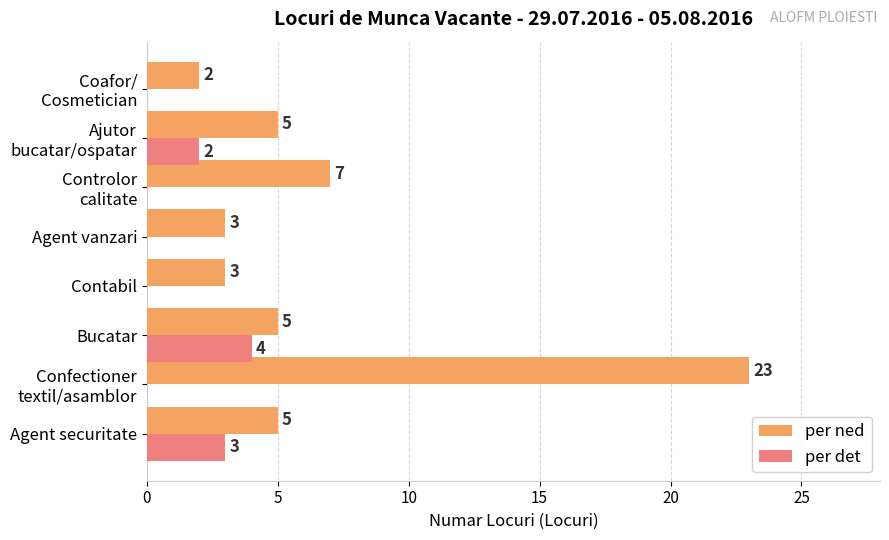

Is the value of per det at Bucatar greater than the value of per ned at Bucatar?

No